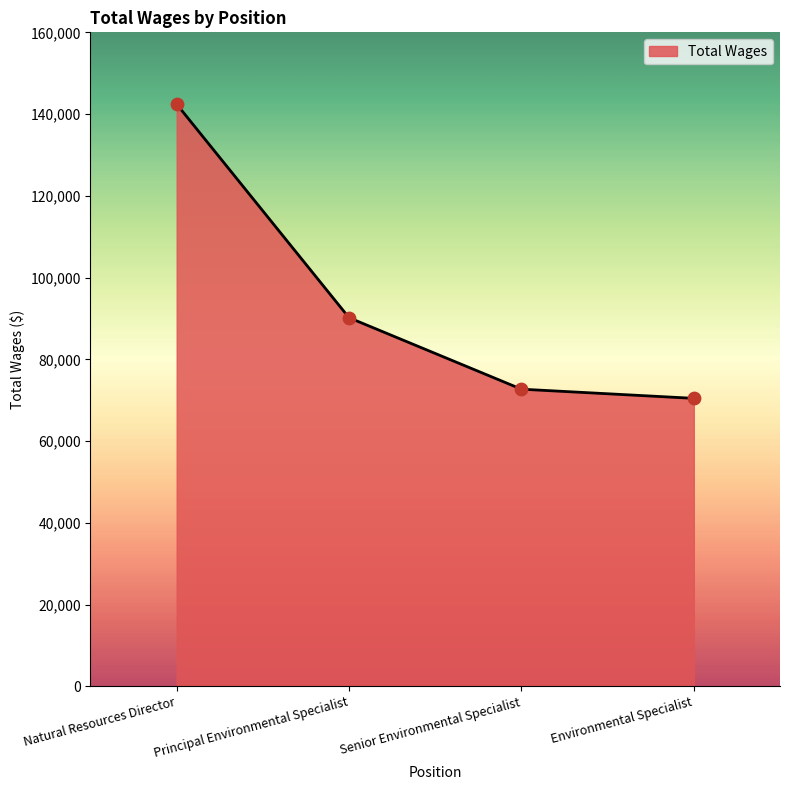

What is the change in value from Natural Resources Director to Environmental Specialist?

-71962